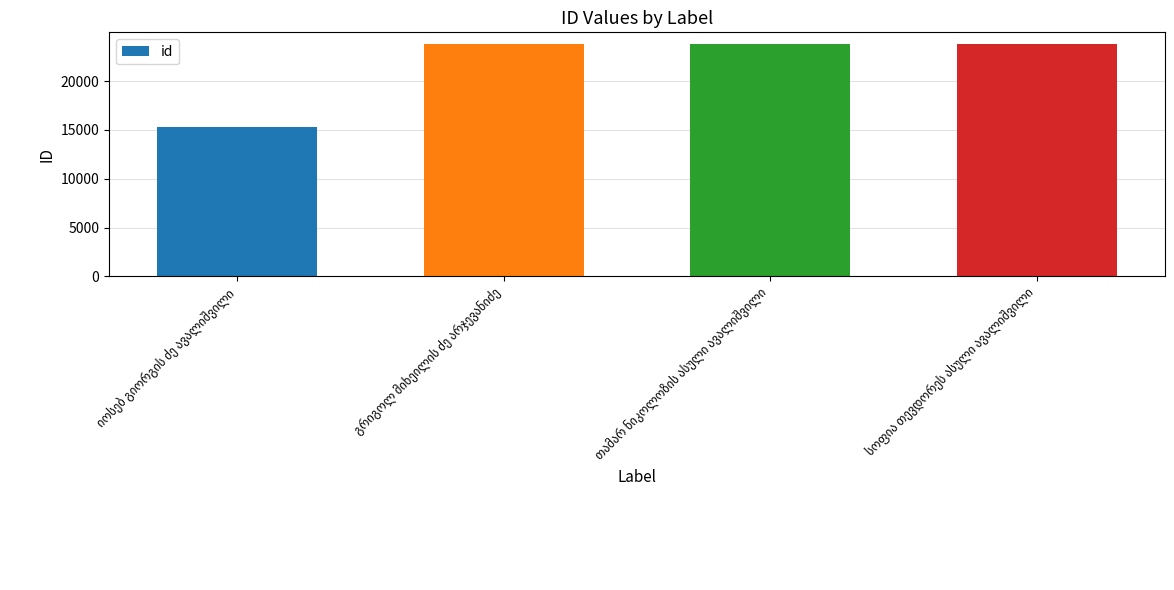

What is the minimum value shown in the chart?

15321